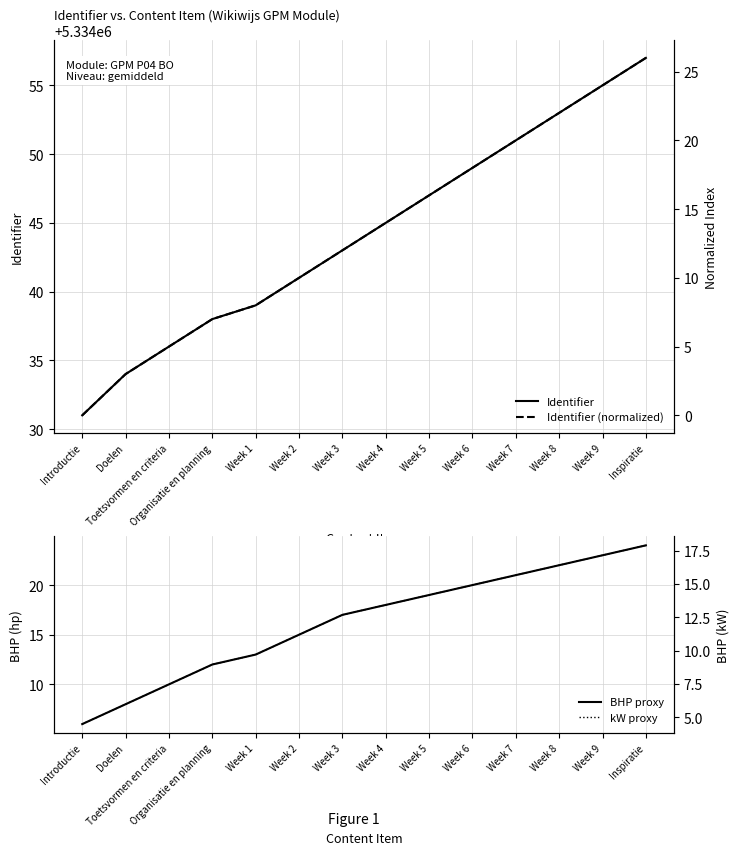

Between Week 5 and Week 9, which series saw the biggest shift?

Identifier